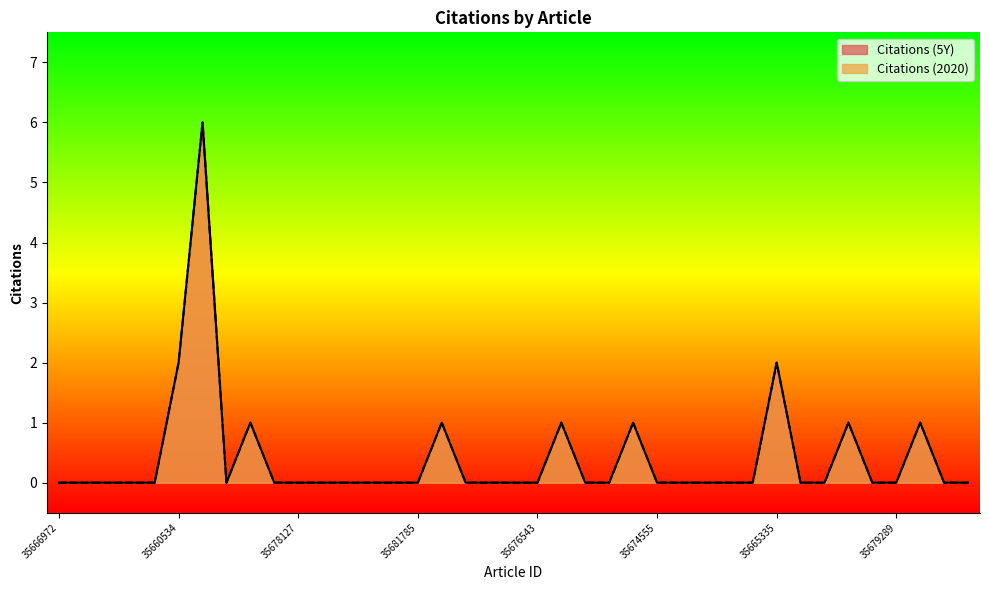

Is the value of Citations (5Y) at 35655435 greater than the value of Citations (2020) at 35671381?

Yes